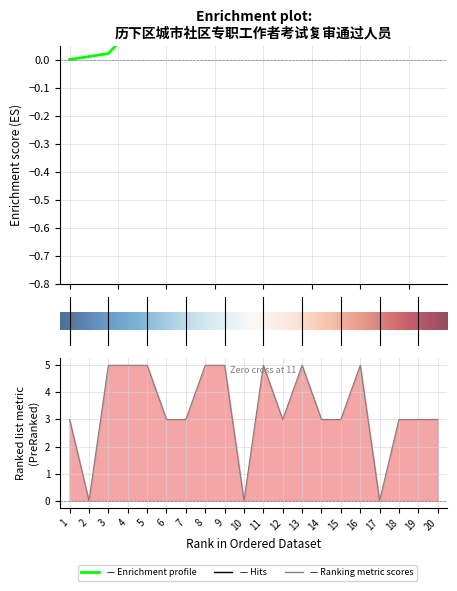

How many categories are shown in the chart?

20